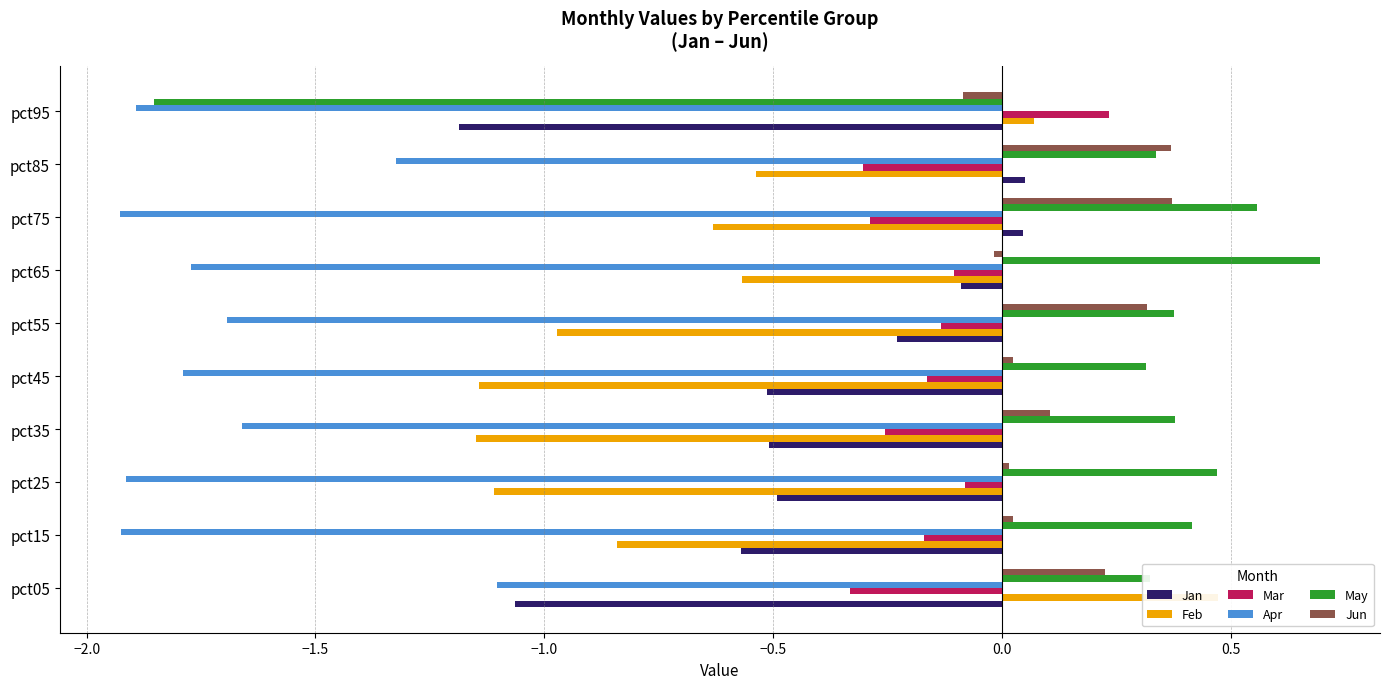

Reading left to right, list all the values displayed in this chart.

Jan: -1.1	-0.6	-0.5	-0.5	-0.5	-0.2	-0.1	0.0	0.1	-1.2
Feb: 0.5	-0.8	-1.1	-1.1	-1.1	-1.0	-0.6	-0.6	-0.5	0.1
Mar: -0.3	-0.2	-0.1	-0.3	-0.2	-0.1	-0.1	-0.3	-0.3	0.2
Apr: -1.1	-1.9	-1.9	-1.7	-1.8	-1.7	-1.8	-1.9	-1.3	-1.9
May: 0.3	0.4	0.5	0.4	0.3	0.4	0.7	0.6	0.3	-1.9
Jun: 0.2	0.0	0.0	0.1	0.0	0.3	-0.0	0.4	0.4	-0.1